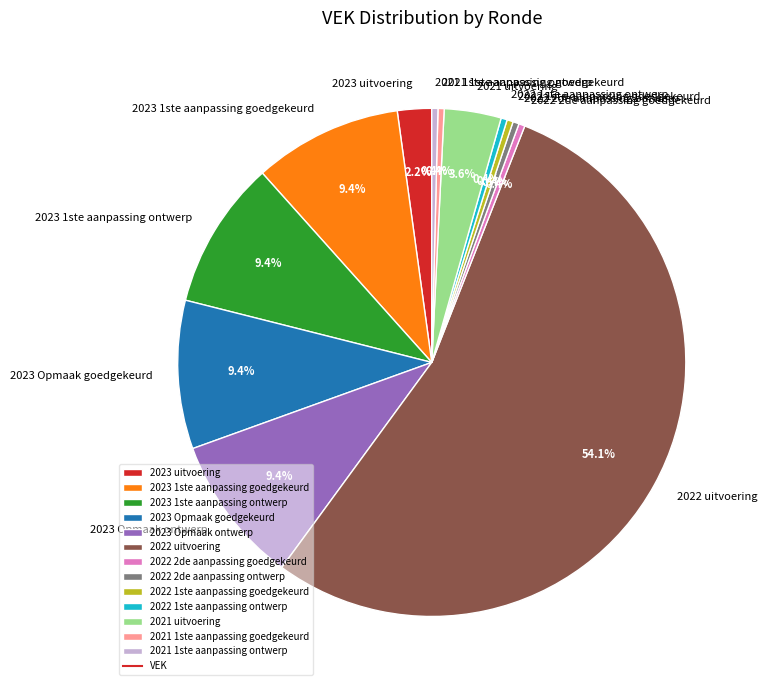

What is the ratio of the value at 2023 1ste aanpassing goedgekeurd to the value at 2023 uitvoering?

4.3